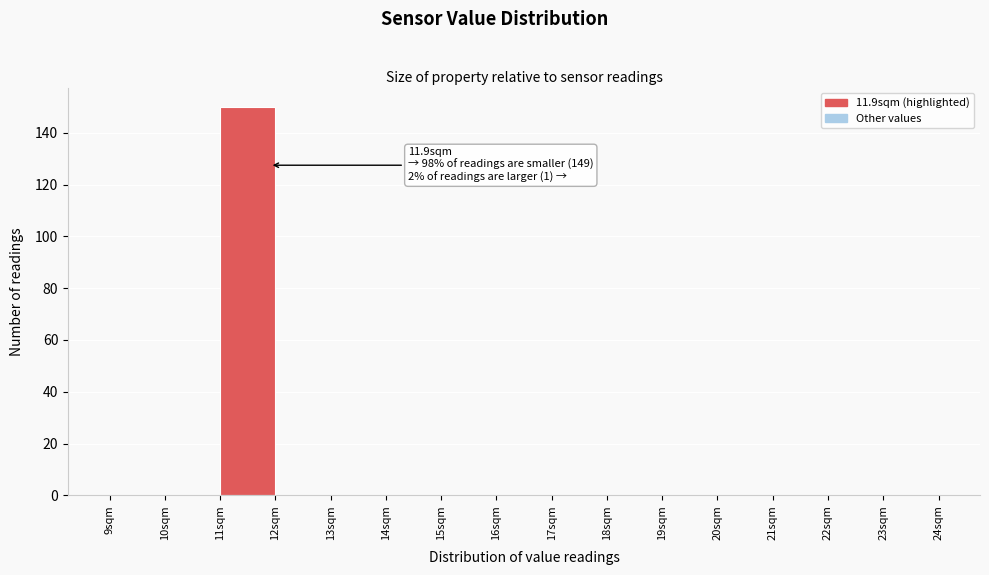

Which range on the x-axis has the tallest bar?

11 to 12